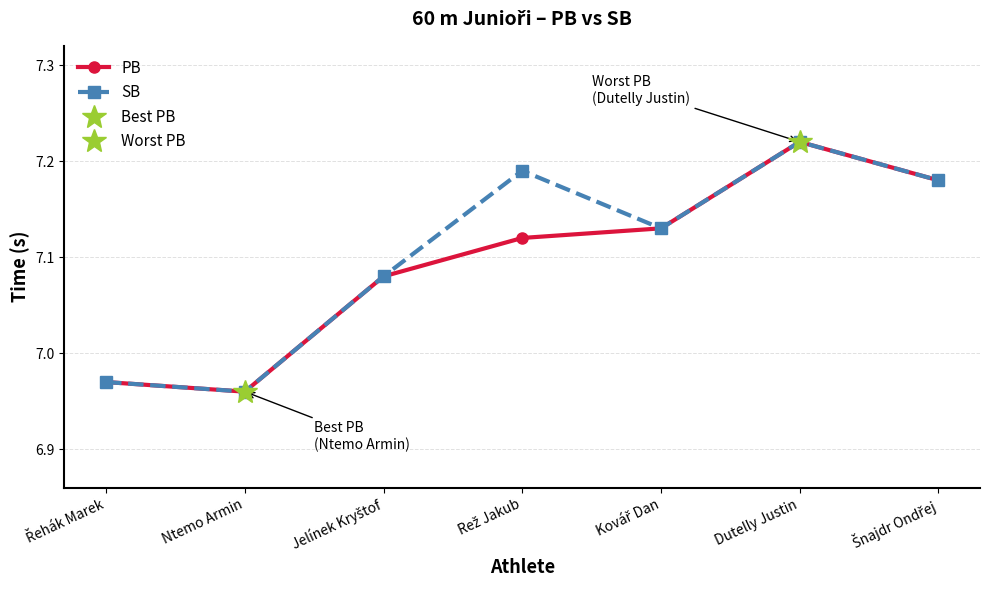

Which category has the lowest value in the SB series?

Ntemo Armin